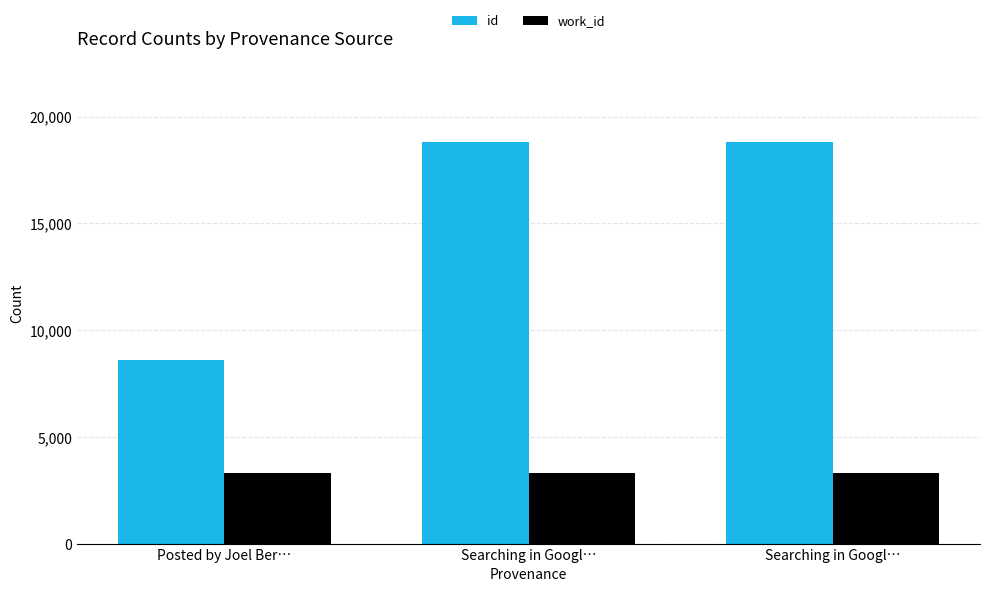

Is the value of work_id at Posted by Joel Ber… greater than the value of id at Searching in Googl…?

No